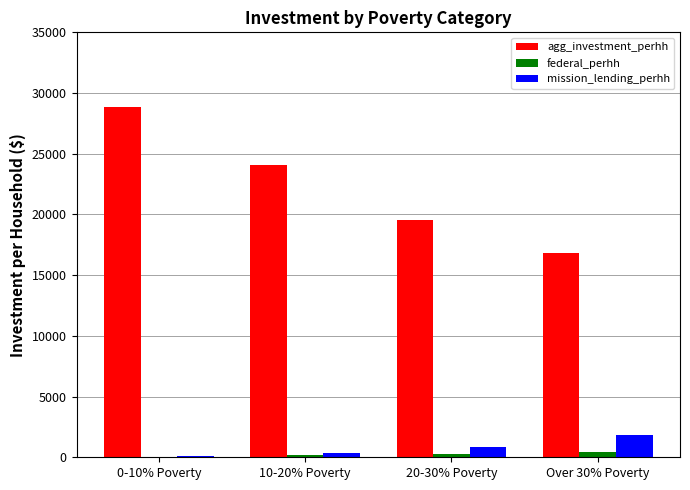

Between 10-20% Poverty and Over 30% Poverty, which series saw the biggest shift?

agg_investment_perhh